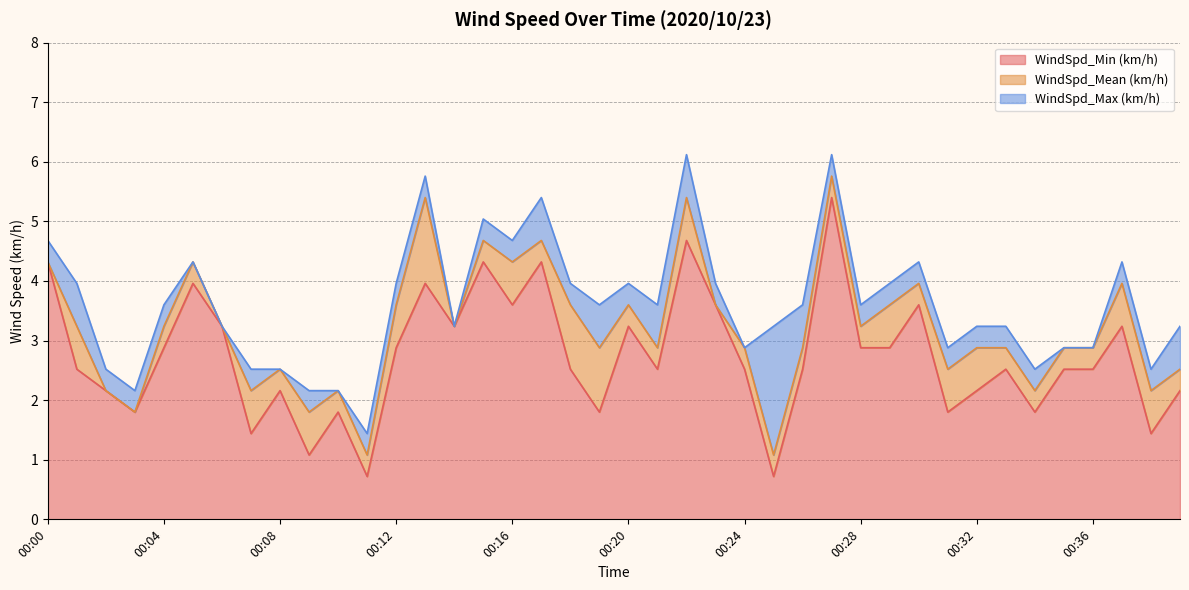

At which category is the sum across all series the highest?

00:27